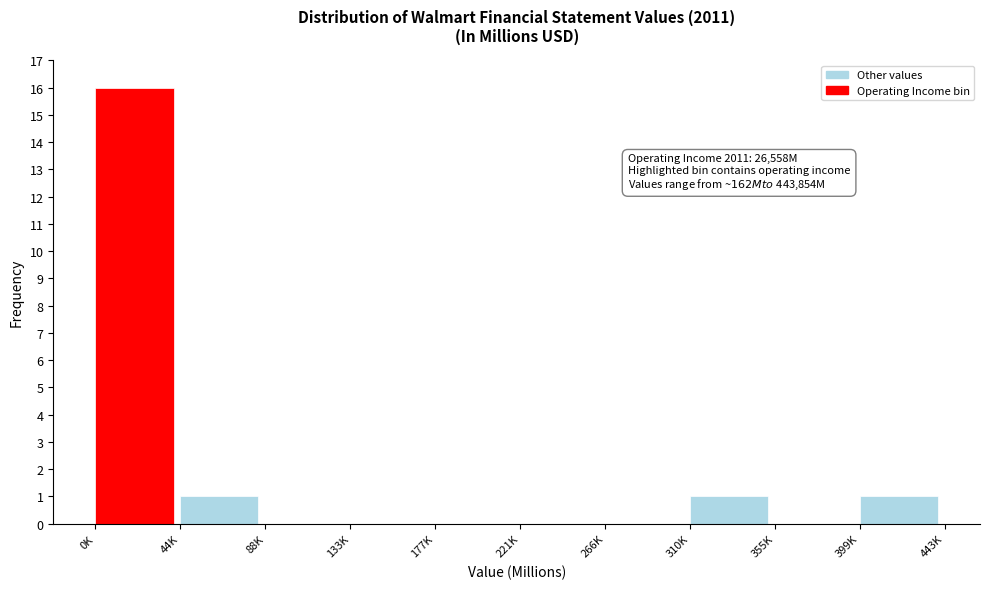

Reading right to left, list all the values displayed in this chart.

399K=1	355K=0	310K=1	266K=0	221K=0	177K=0	133K=0	88K=0	44K=1	0K=16